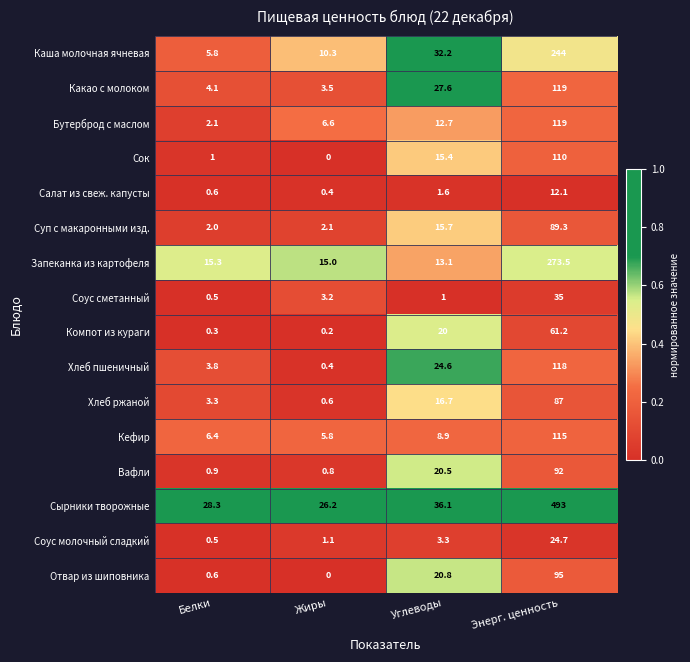

What is the difference between the maximum and minimum values in the Сырники творожные series?

466.8